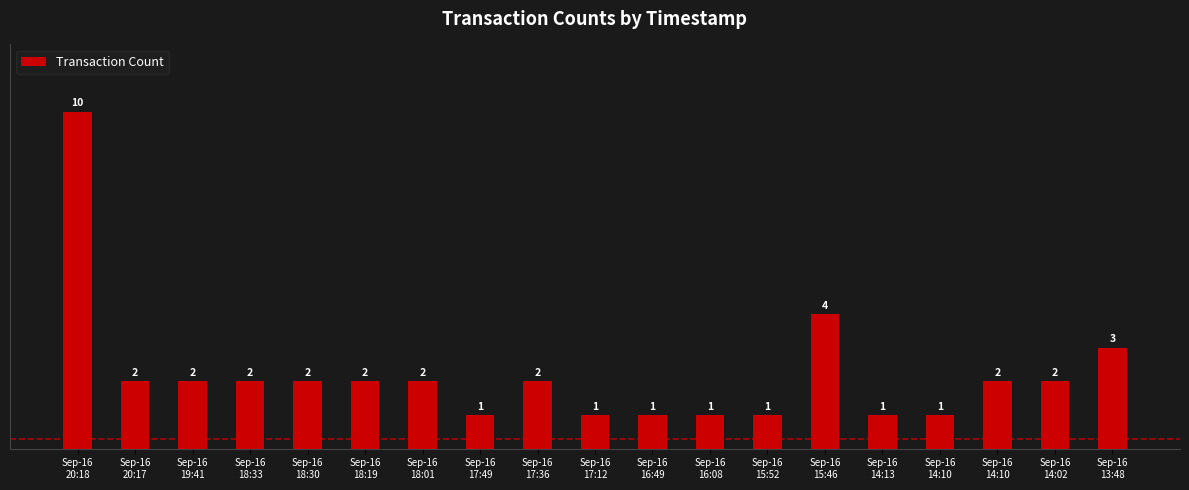

Are the bars horizontal?

No